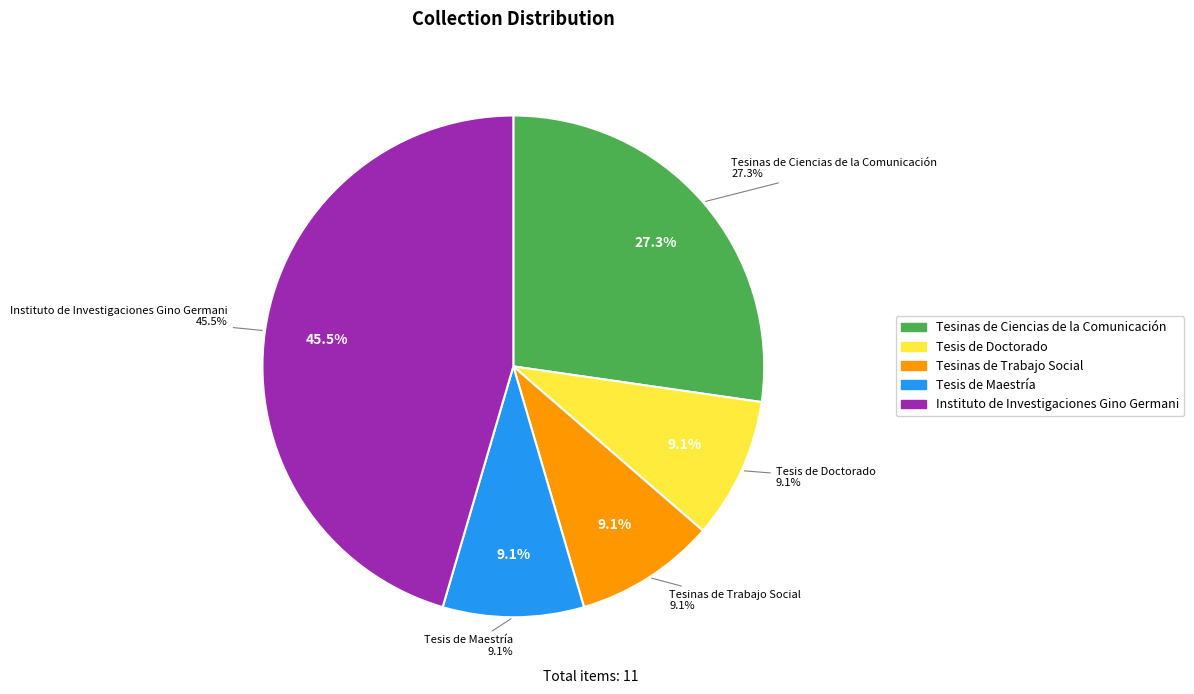

What is the total percentage of Tesis de Doctorado and Tesinas de Trabajo Social?

18.2%